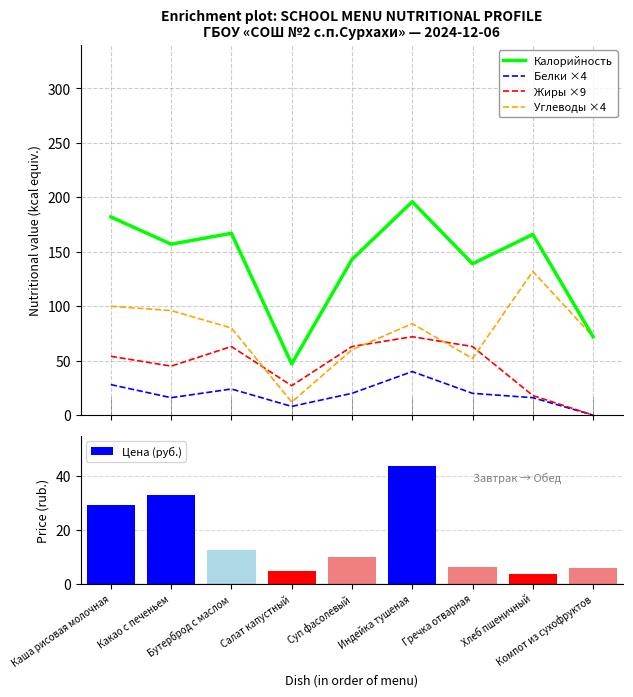

Between Бутерброд с маслом and Компот из сухофруктов, which series saw the biggest shift?

Калорийность